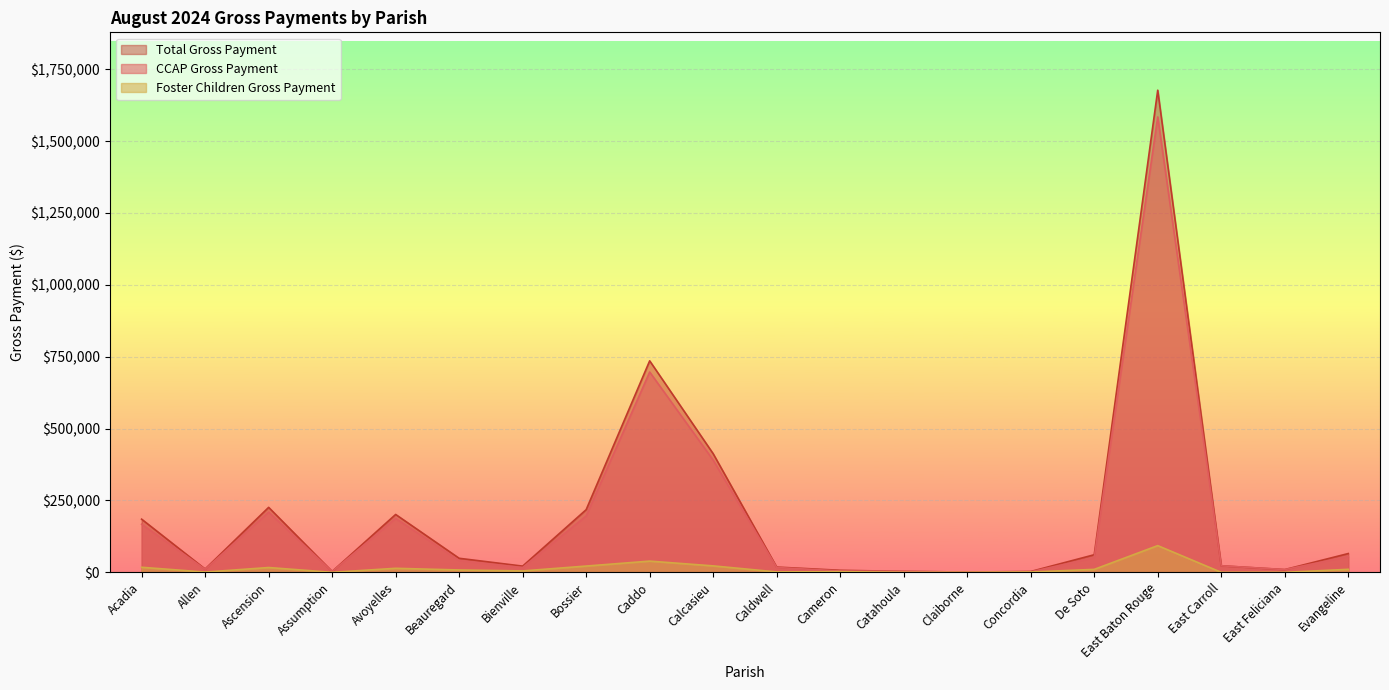

List the series in order of their peak value, lowest first.

Foster Children Gross Payment, CCAP Gross Payment, Total Gross Payment